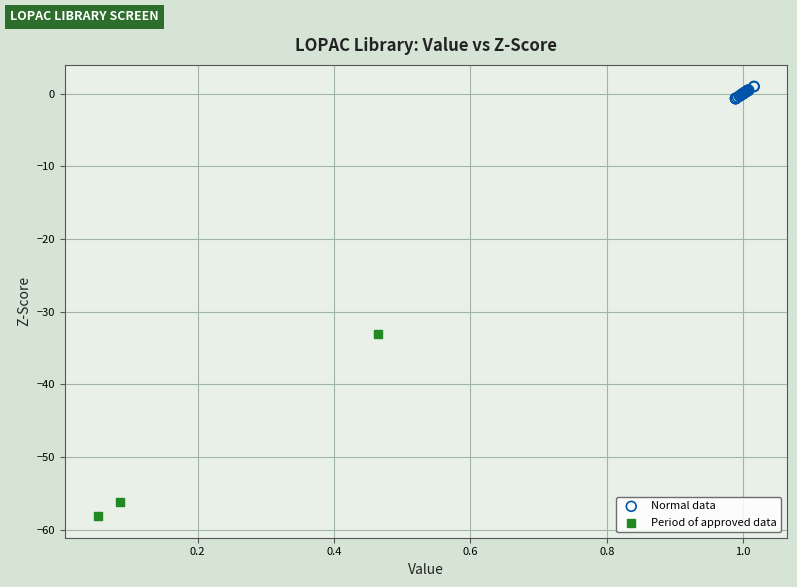

Which series has the largest Y range (max minus min)?

Period of approved data